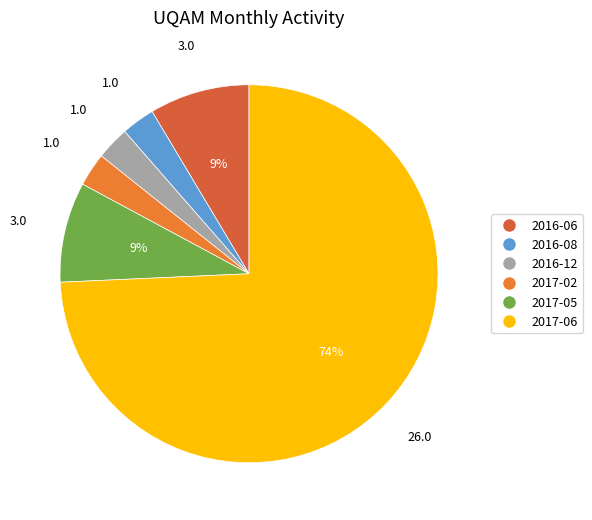

The 2016-12 slice represents 3% of the pie. True or false?

True